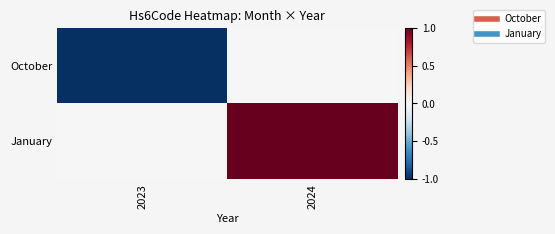

How many categories are shown in the chart?

2